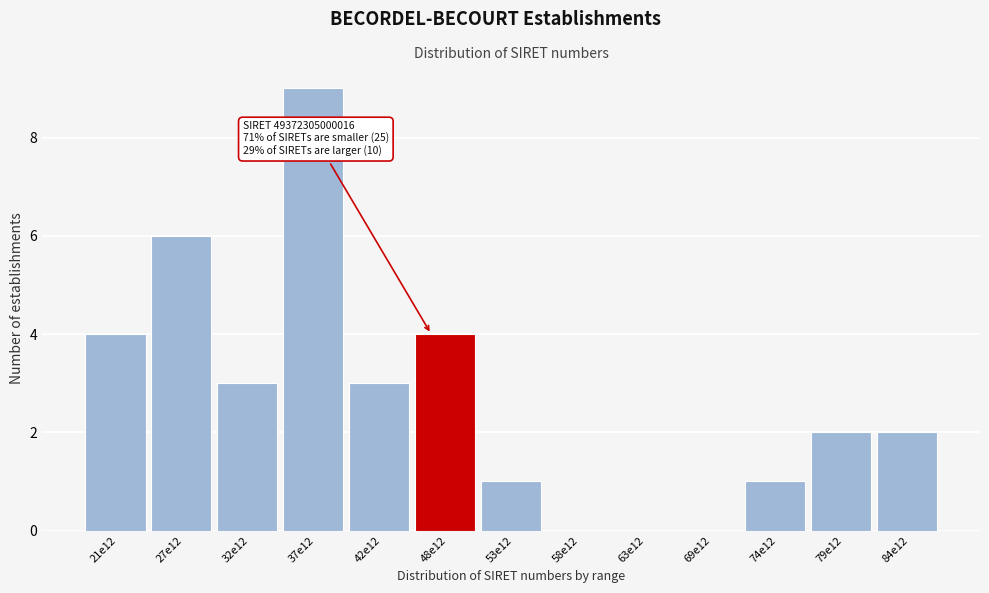

Reading right to left, list all the values displayed in this chart.

84e12=2	79e12=2	74e12=1	69e12=0	63e12=0	58e12=0	53e12=1	48e12=4	42e12=3	37e12=9	32e12=3	27e12=6	21e12=4